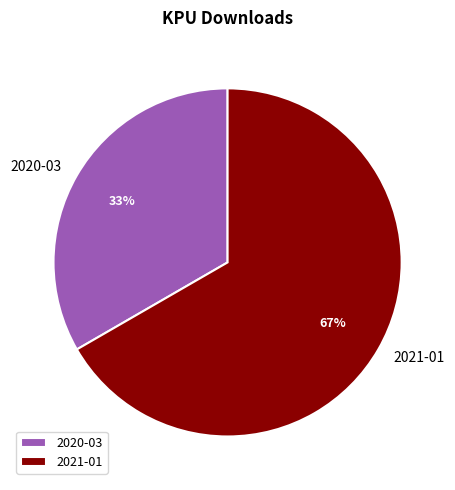

Which category has the biggest portion of the pie?

2021-01